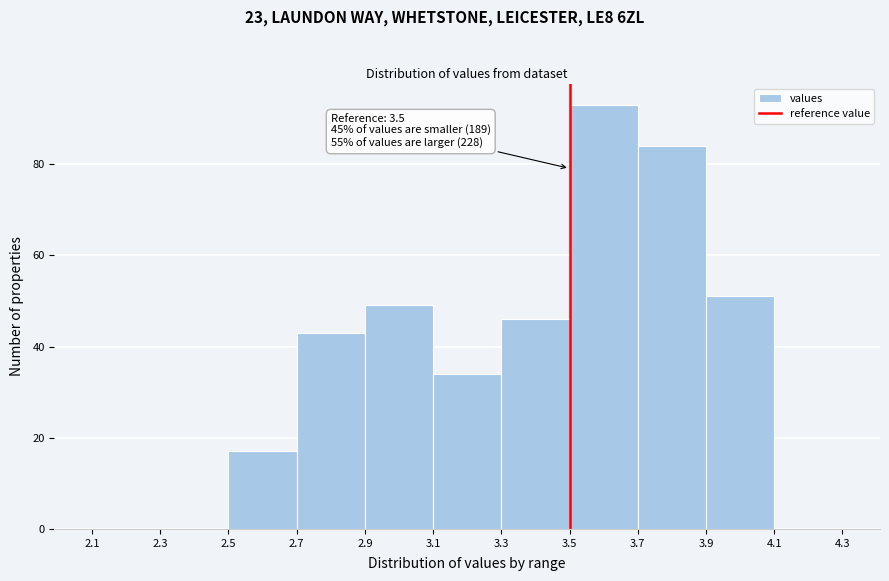

Over which range of the x-axis is the bar tallest?

3.5 to 3.7